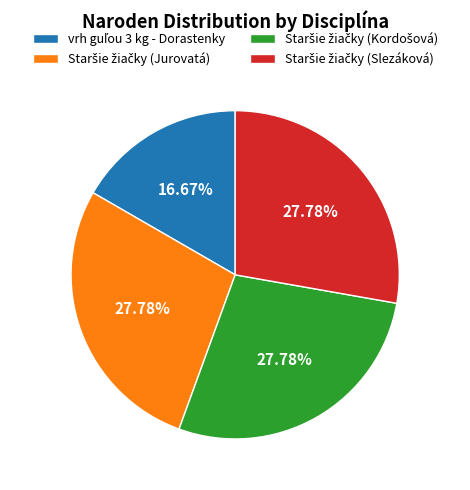

Does any single category account for the majority?

No